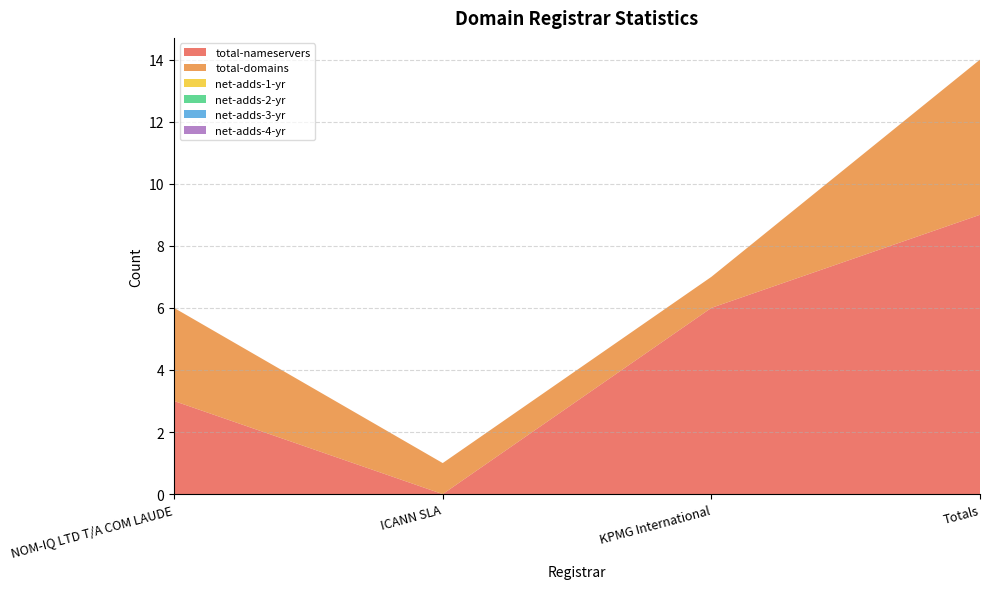

Reading right to left, extract all data points from this chart.

total-nameservers: 9	6	0	3
total-domains: 5	1	1	3
net-adds-1-yr: 0	0	0	0
net-adds-2-yr: 0	0	0	0
net-adds-3-yr: 0	0	0	0
net-adds-4-yr: 0	0	0	0